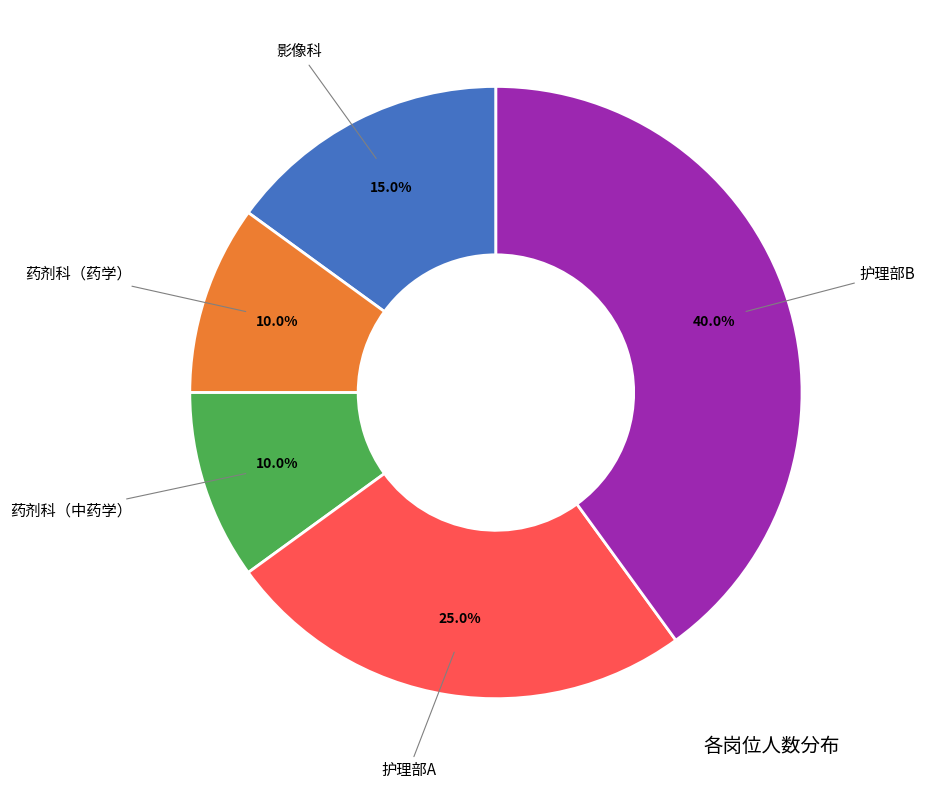

How many slices are in this pie chart?

5